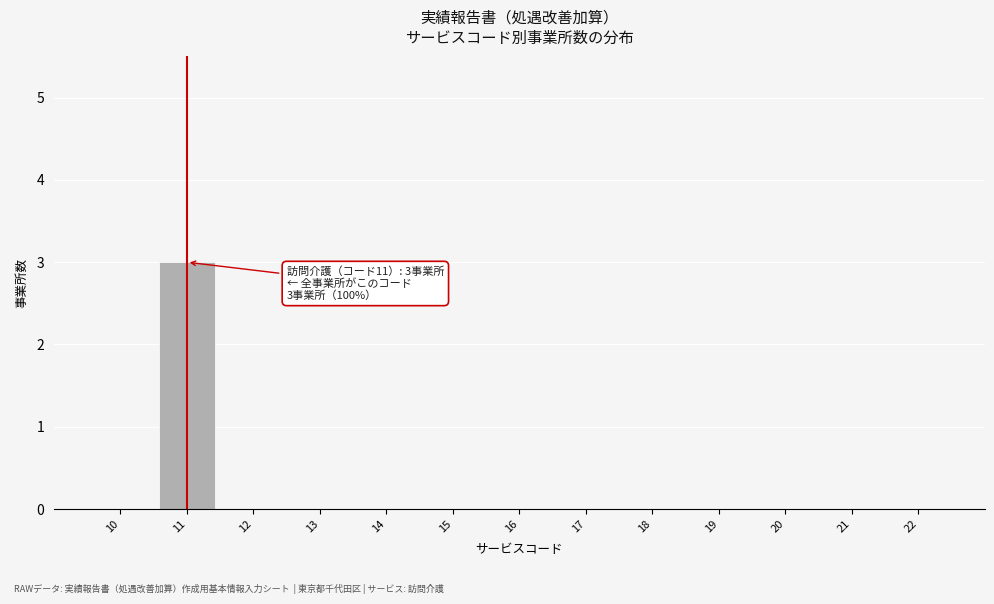

Which range on the x-axis has the tallest bar?

10.5 to 11.5